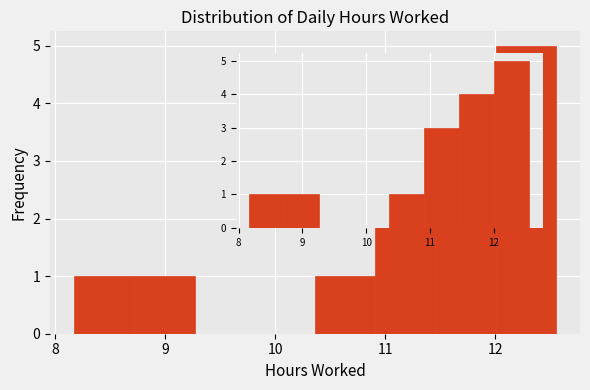

Over which range of the x-axis is the bar tallest?

12.0 to 12.6